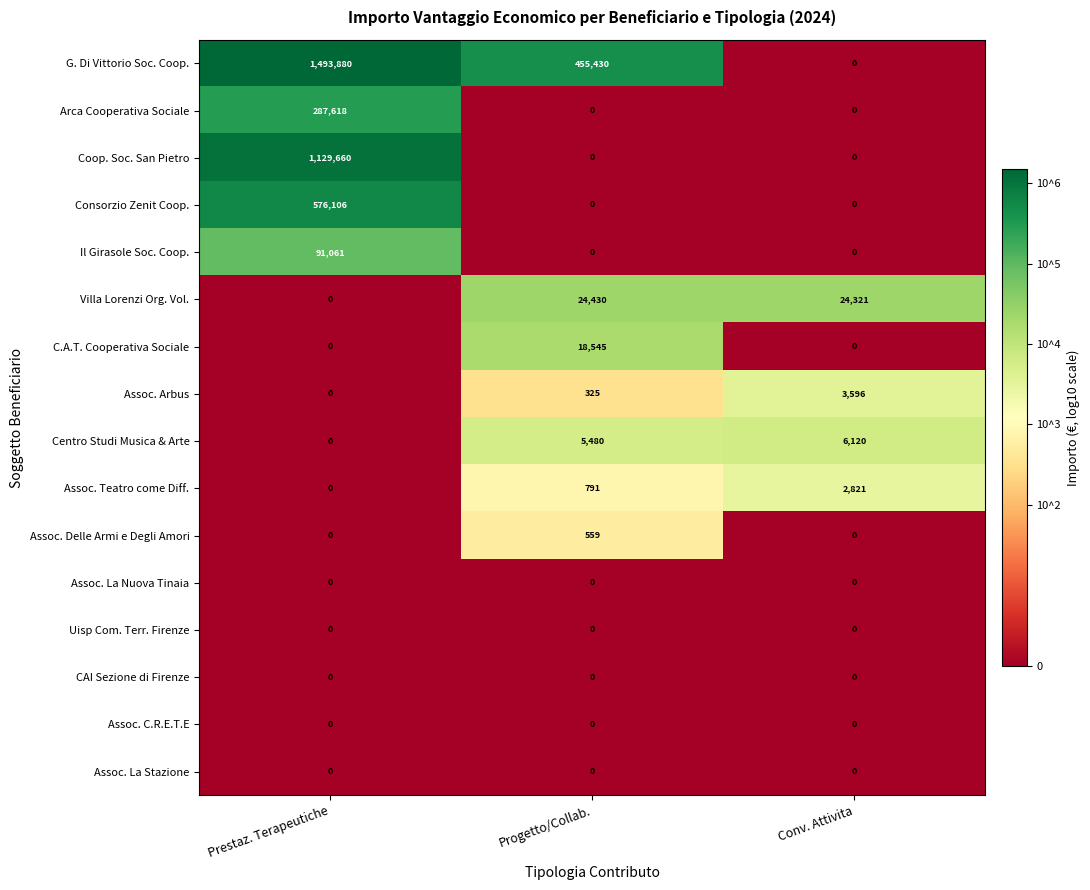

What is the total value across all series at Progetto/Collab.?

505560